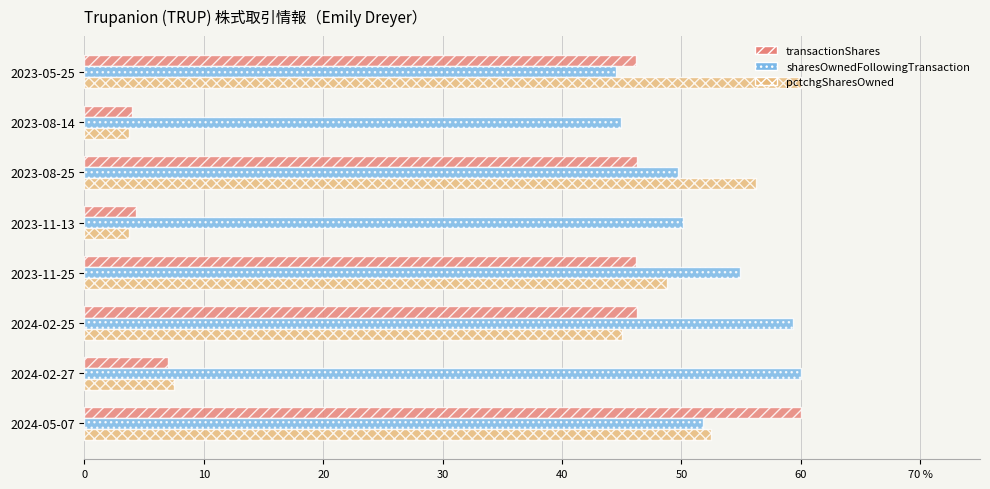

What is the sum of all sharesOwnedFollowingTransaction values?

415.3